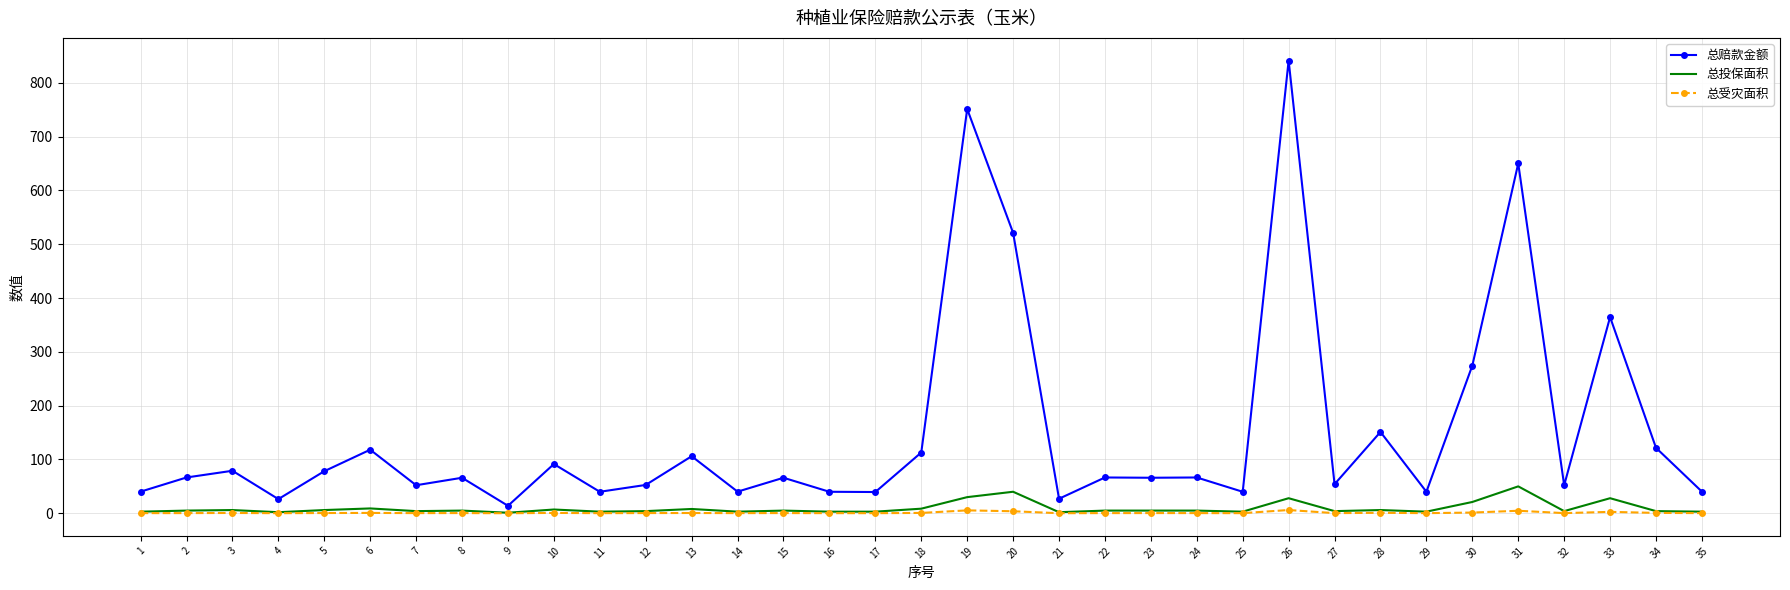

What is the greatest value displayed?

841.3